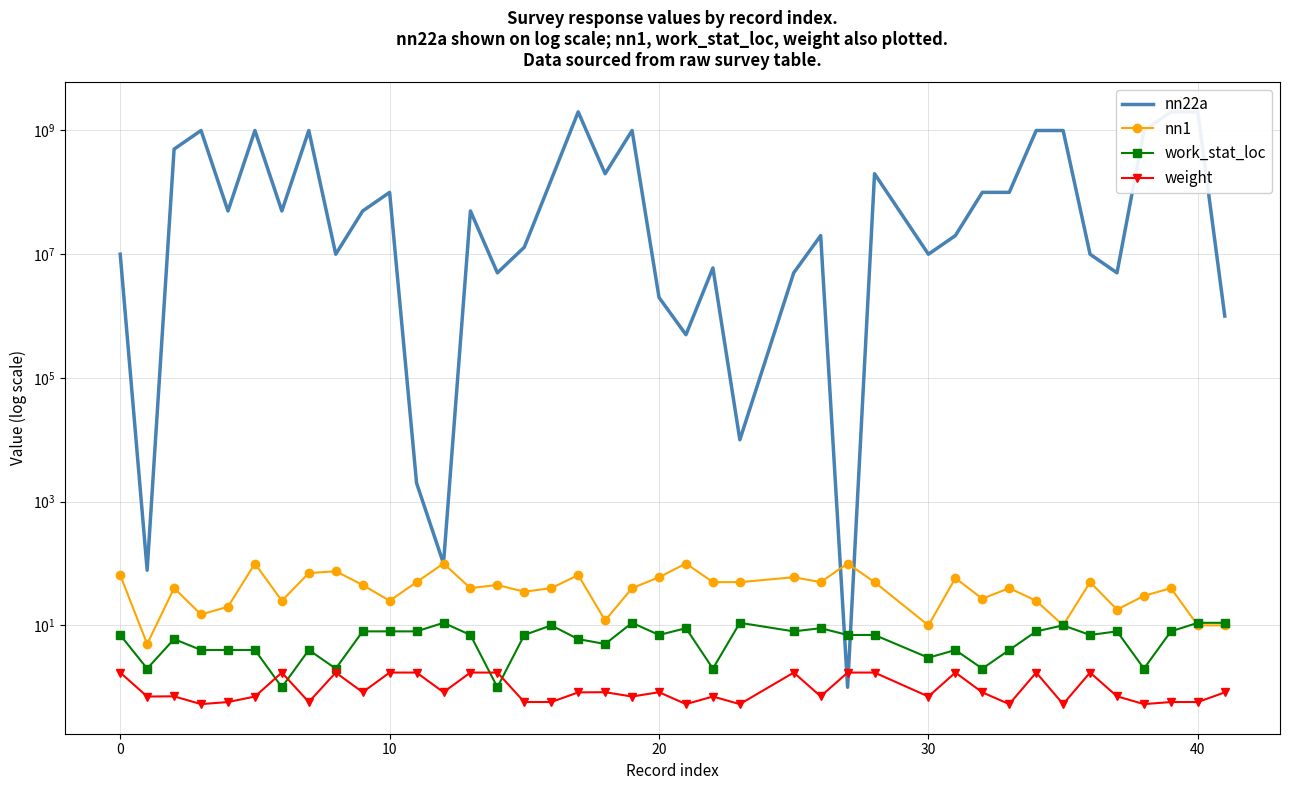

How many lines are shown in the chart?

4